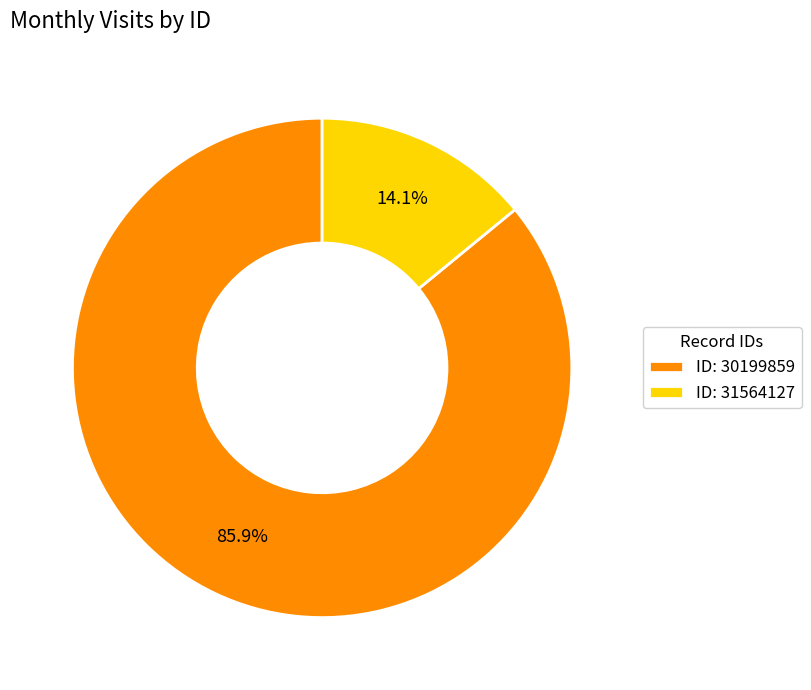

To the nearest percent, what is the average slice percentage?

50%